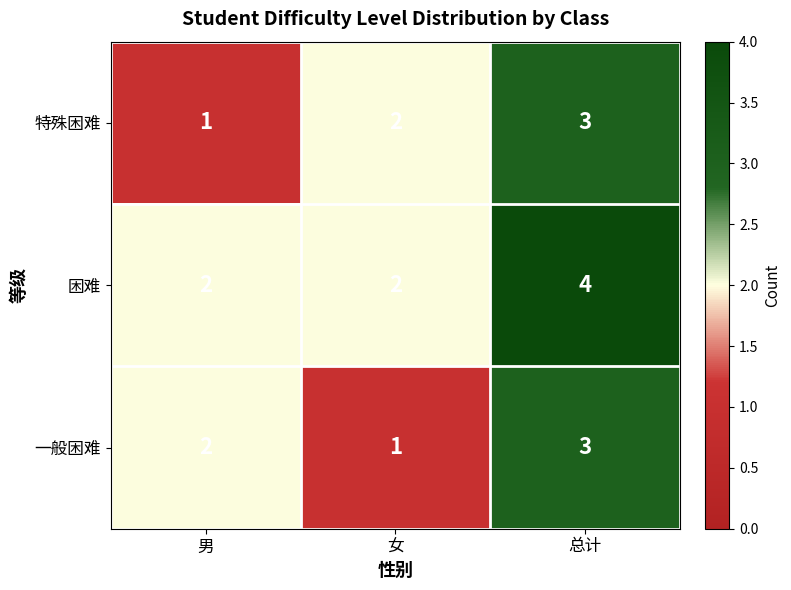

Is the value of 特殊困难 at 女 greater than the value of 一般困难 at 女?

Yes